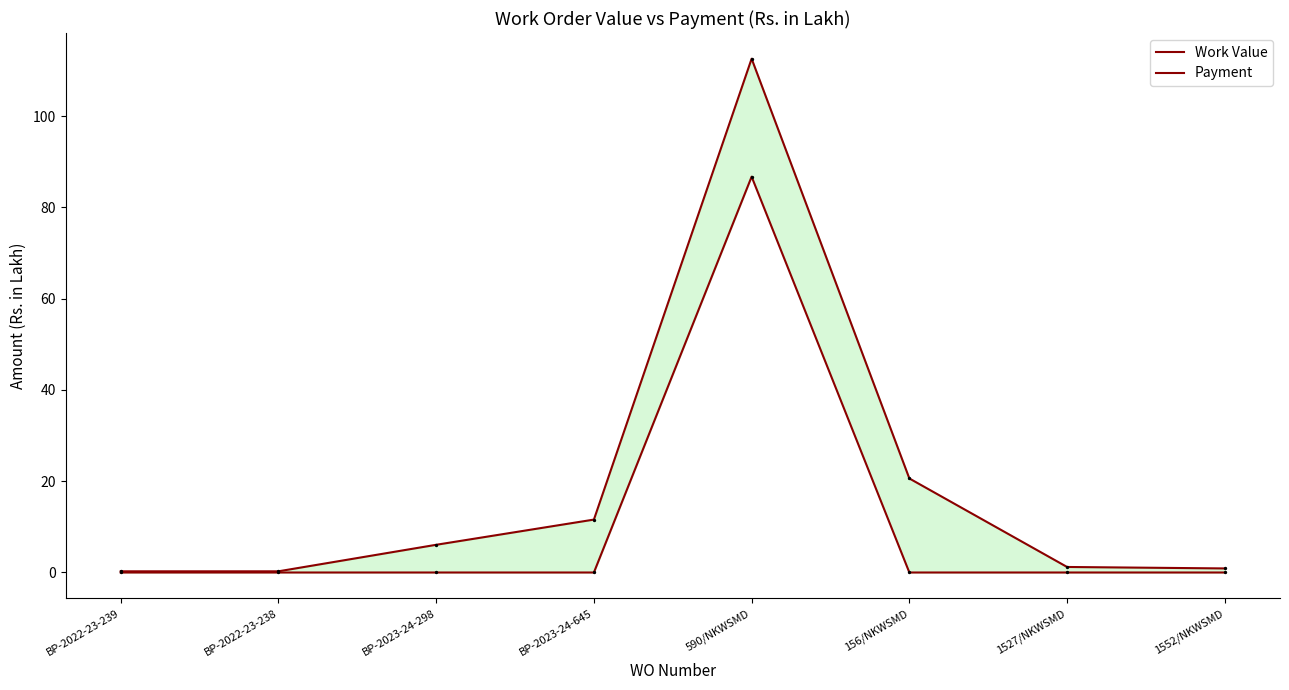

What are all the series names shown in the legend?

Work Value, Payment